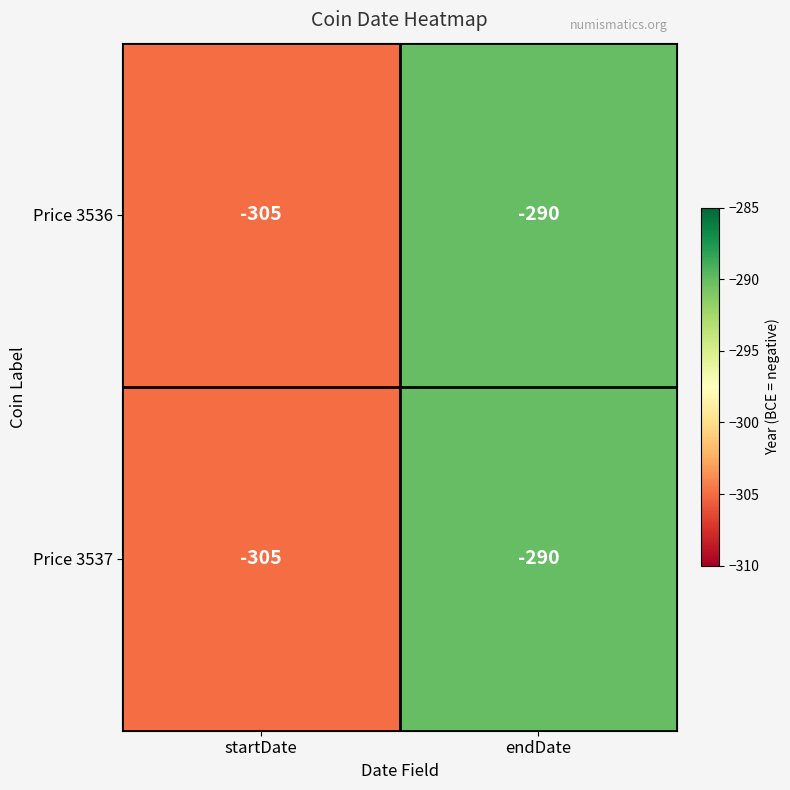

At which category is the sum across all series the highest?

endDate